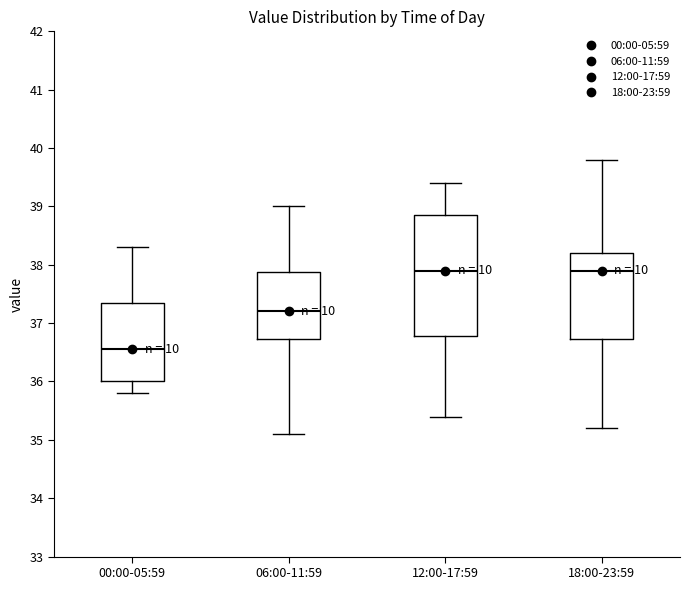

Reading left to right, transcribe this box plot: for each box, give where its median line is, the range the box spans, and where its two whiskers end, as read against the y-axis. The values are not printed on the chart, so give them approximately, as read against the axis.

00:00-05:59: median 36.6, box 36.0 to 37.4, whiskers 35.8 to 38.3
06:00-11:59: median 37.2, box 36.7 to 37.9, whiskers 35.1 to 39.0
12:00-17:59: median 37.9, box 36.8 to 38.9, whiskers 35.4 to 39.4
18:00-23:59: median 37.9, box 36.7 to 38.2, whiskers 35.2 to 39.8